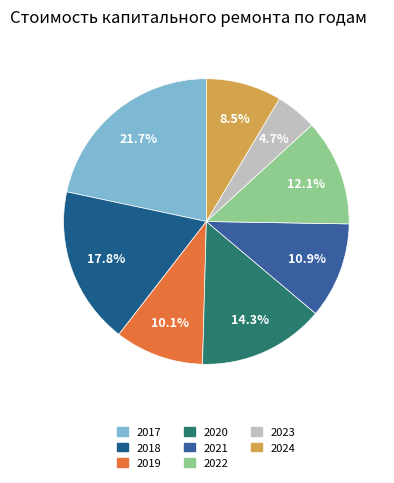

Rank the categories by value from highest to lowest.

2017, 2018, 2020, 2022, 2021, 2019, 2024, 2023